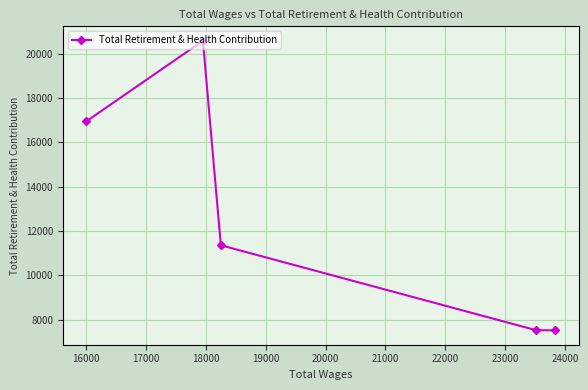

What is the minimum value shown in the chart?

7527